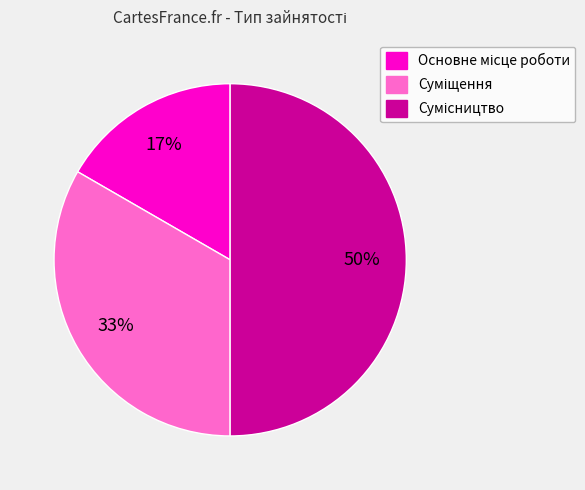

To the nearest percent, what is the average slice percentage?

33%